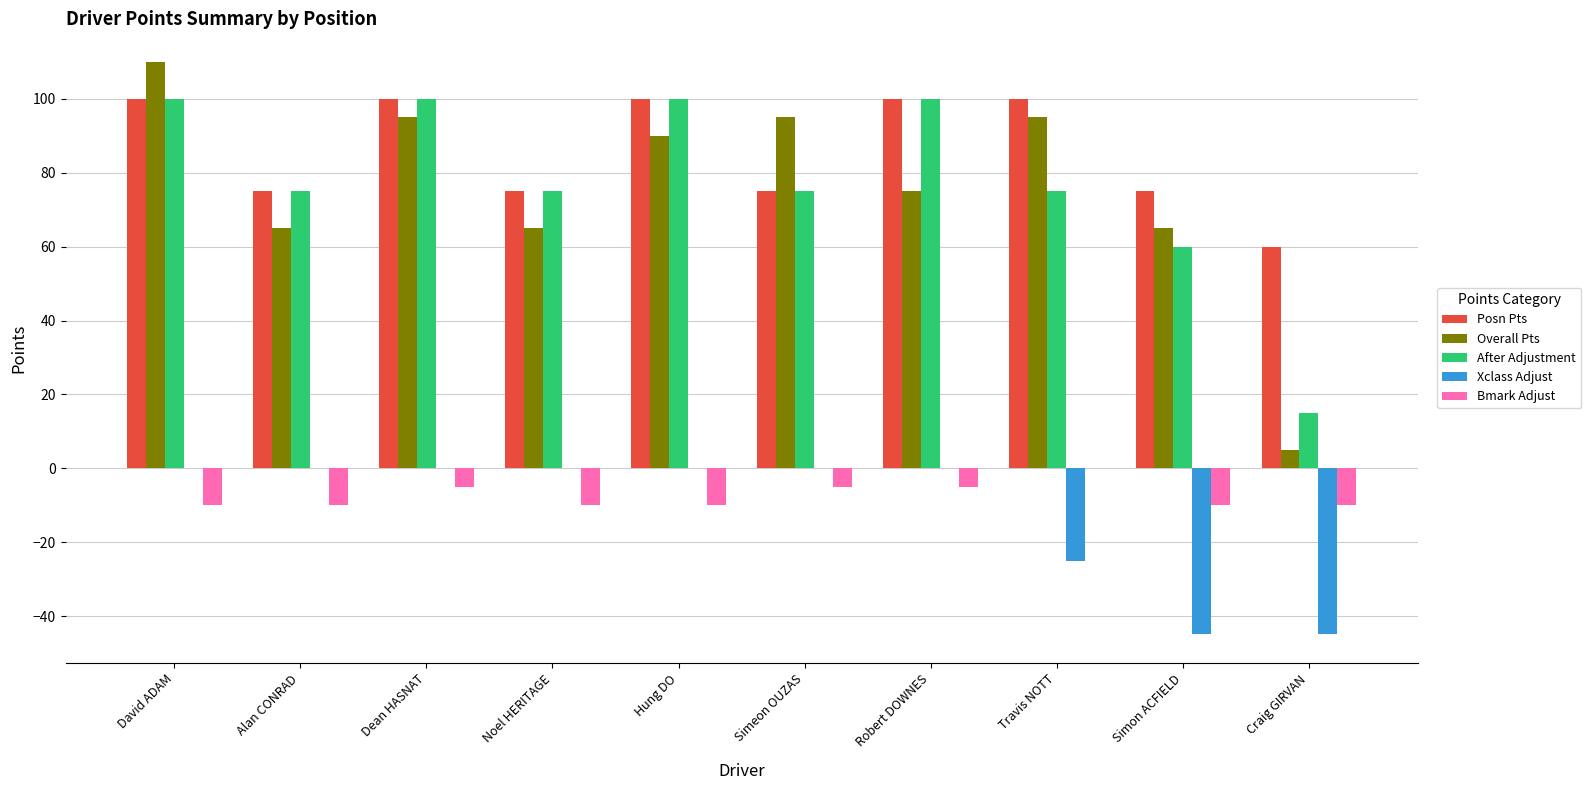

What is the total value across all series at Robert DOWNES?

270